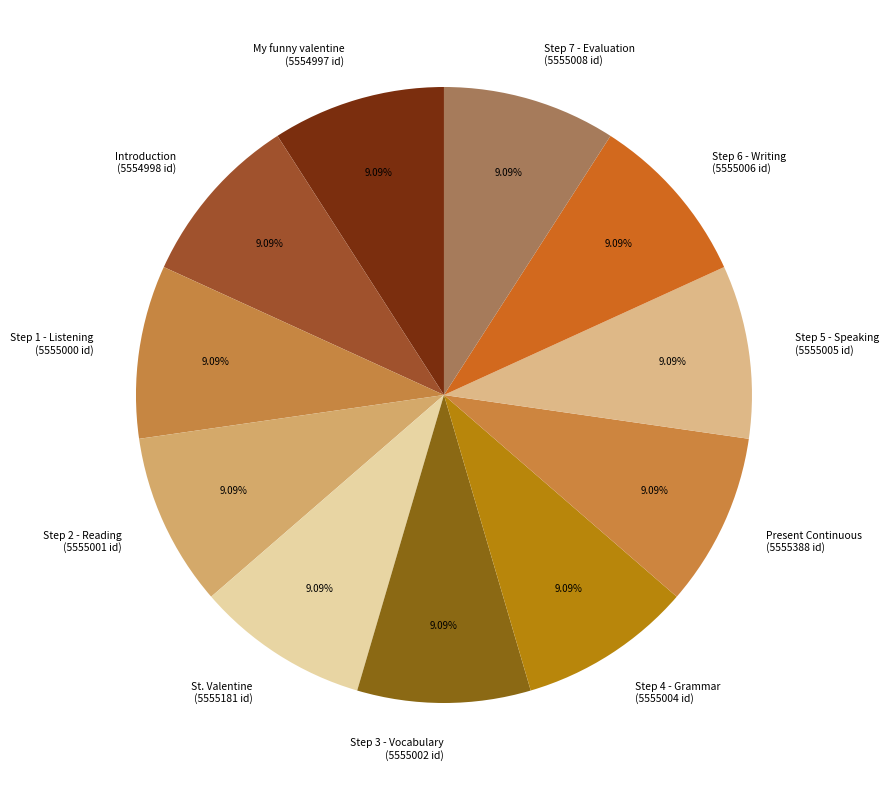

What is the ratio of the value at My funny valentine to the value at Present Continuous?

1.0